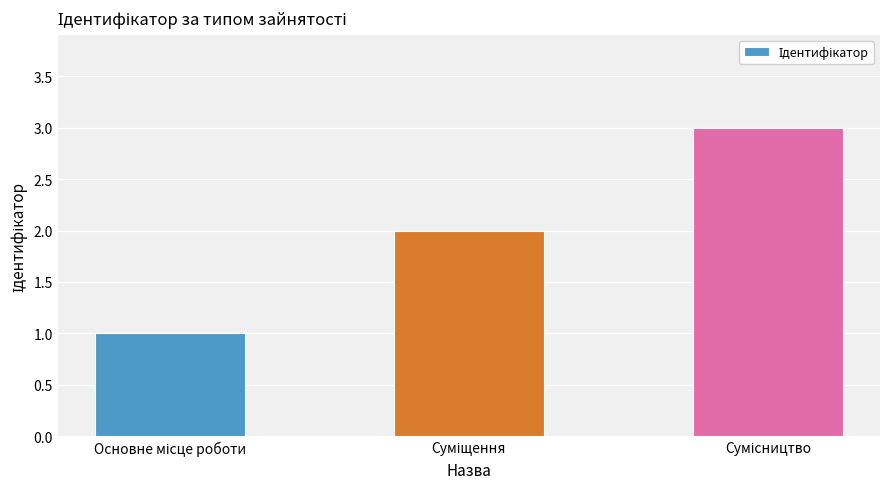

How many values are between 1 and 3?

3